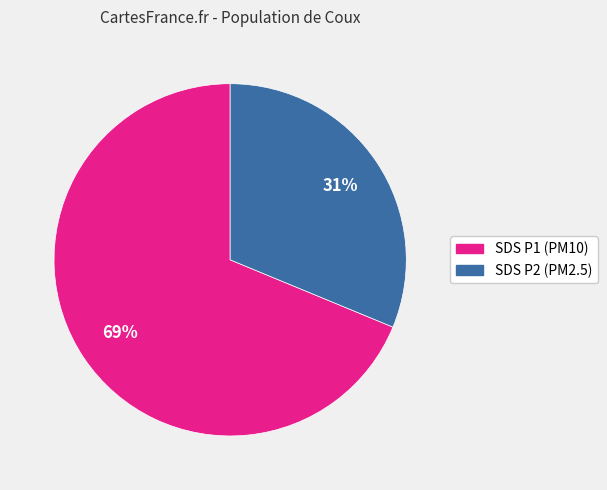

To the nearest percent, what is the difference between the largest and smallest slice percentages?

38%